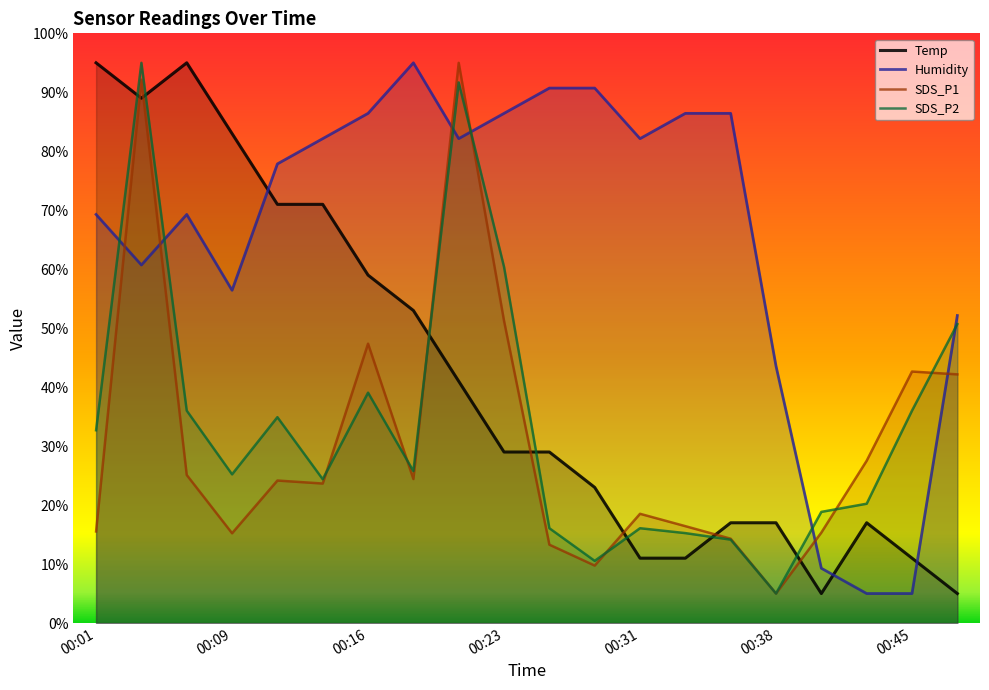

How many distinct data groups are displayed?

4